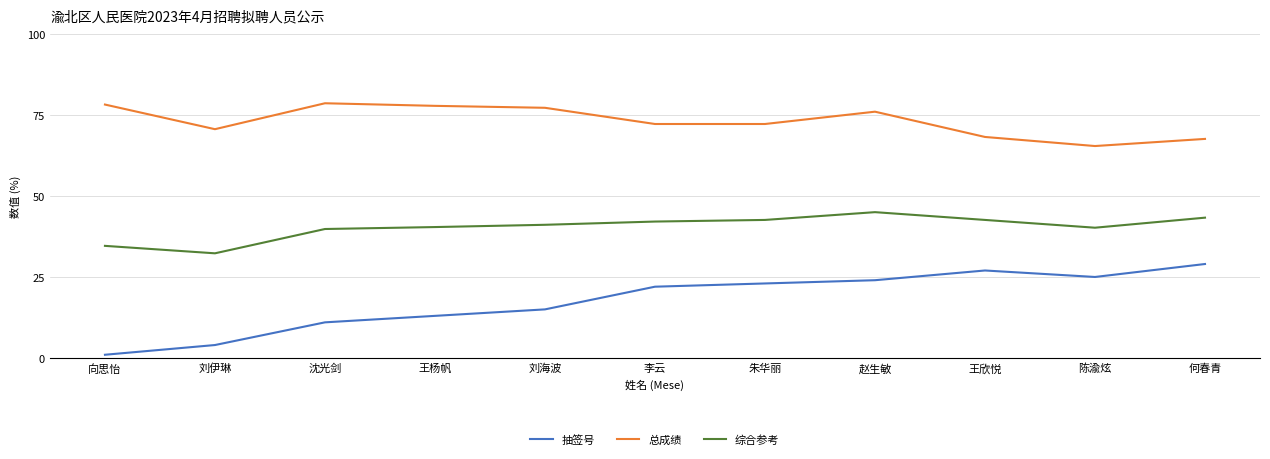

True or false: 抽签号 and 总成绩 cross at least once.

False